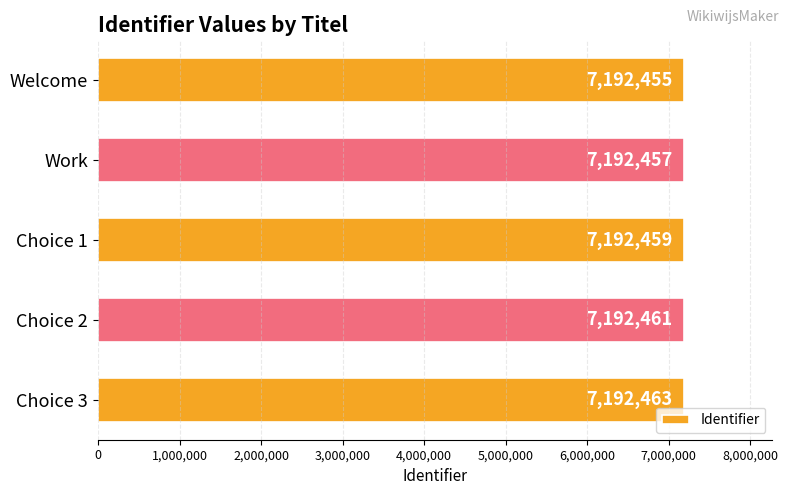

List the labels in order of value, smallest first.

Welcome, Work, Choice 1, Choice 2, Choice 3